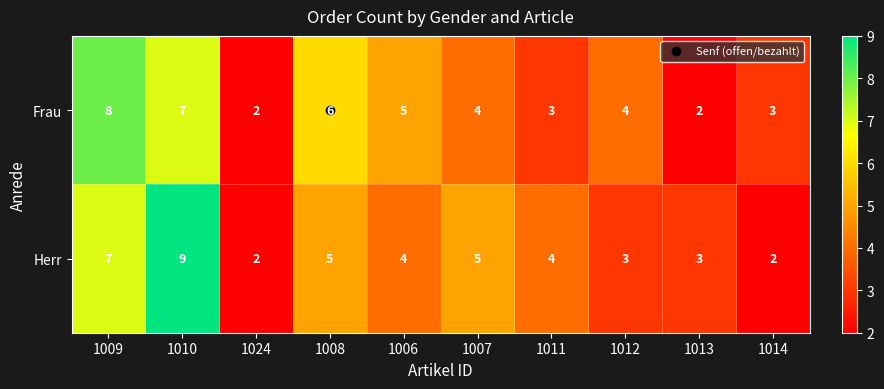

What is the greatest value displayed?

9